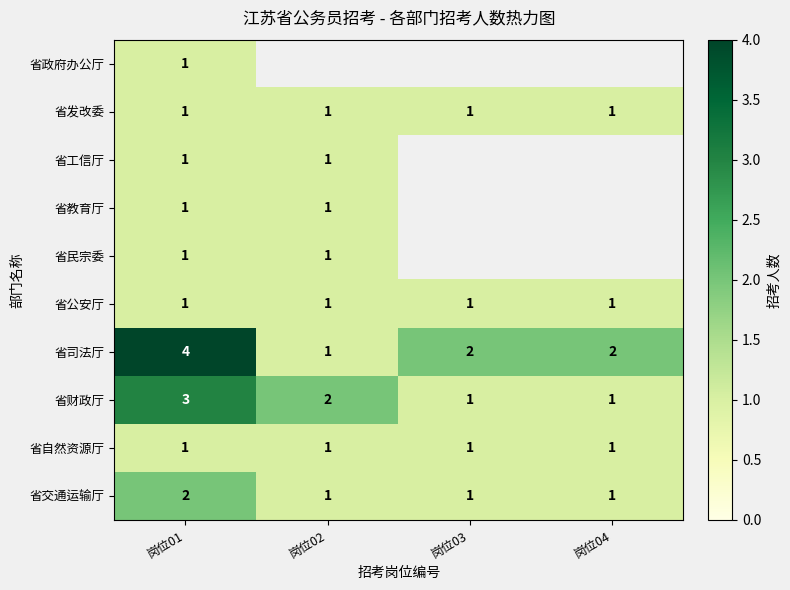

What is the sum of all 省自然资源厅 values?

4